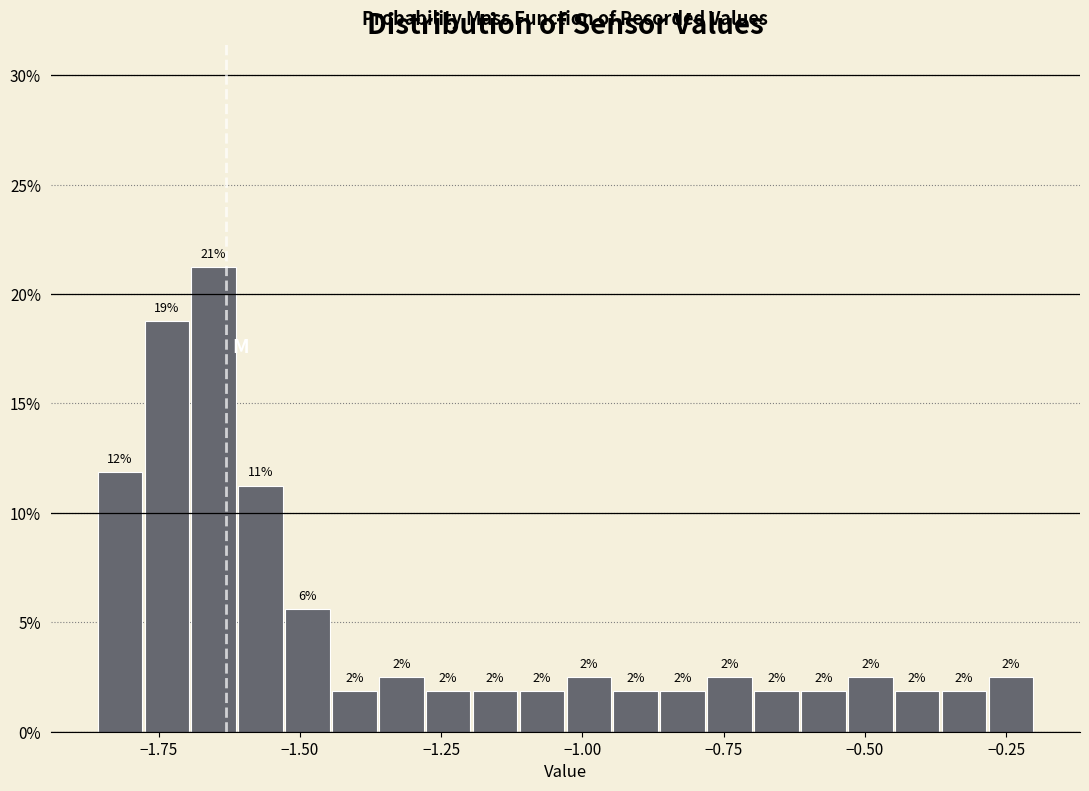

Around what value on the x-axis is the tallest bar? Give the approximate position of its centre, as read against the axis.

-1.65